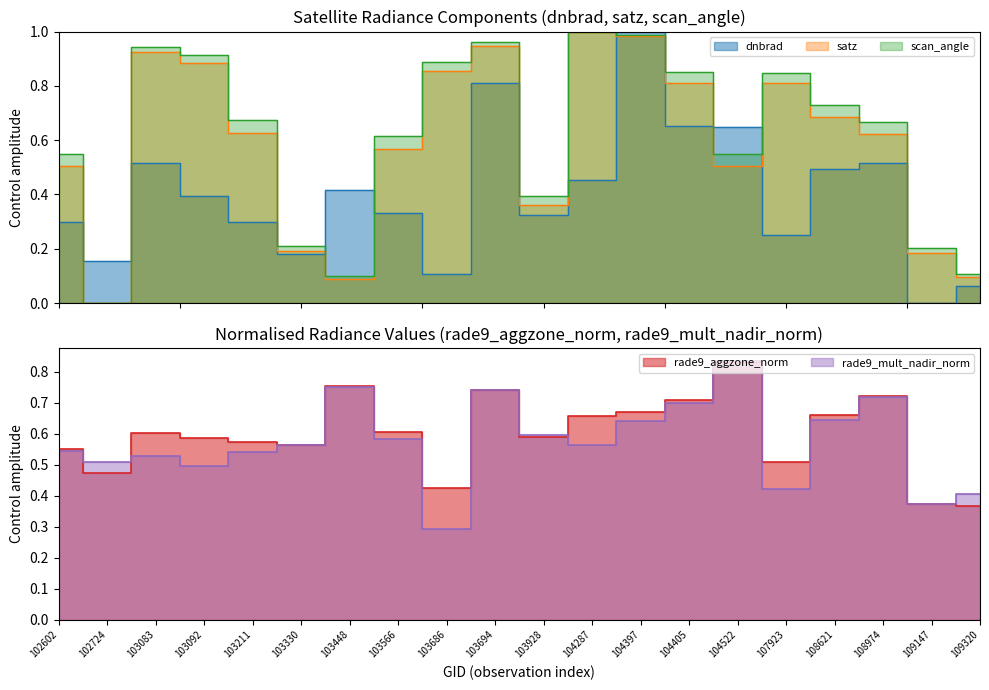

Read the scan_angle value at 107923.

0.8